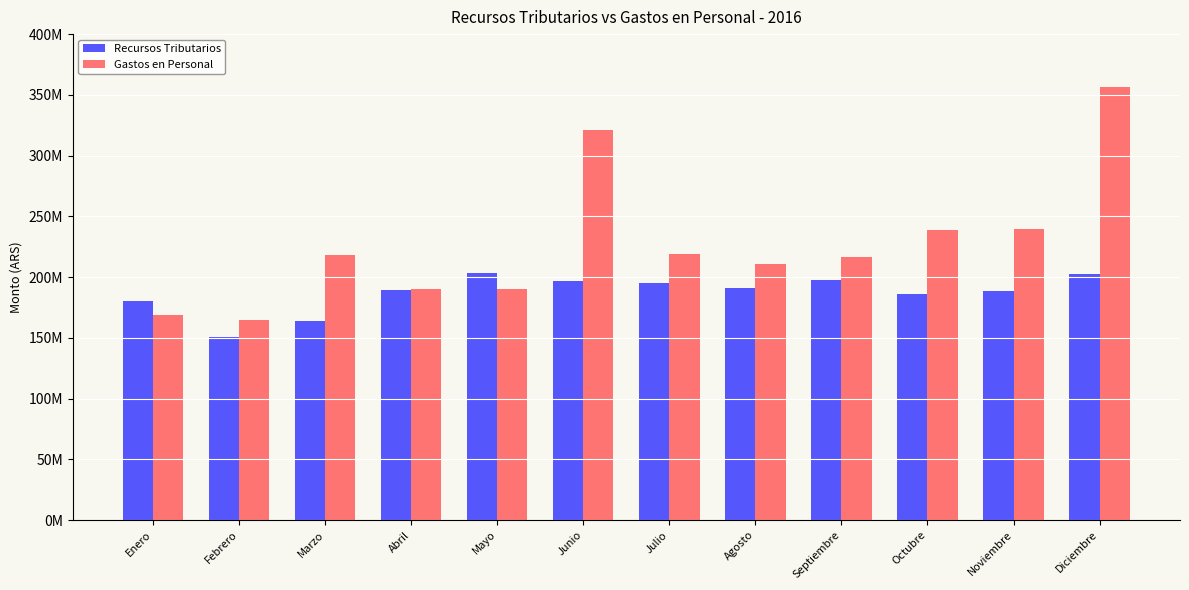

Where is Recursos Tributarios nearest to the value 176948031?

Enero